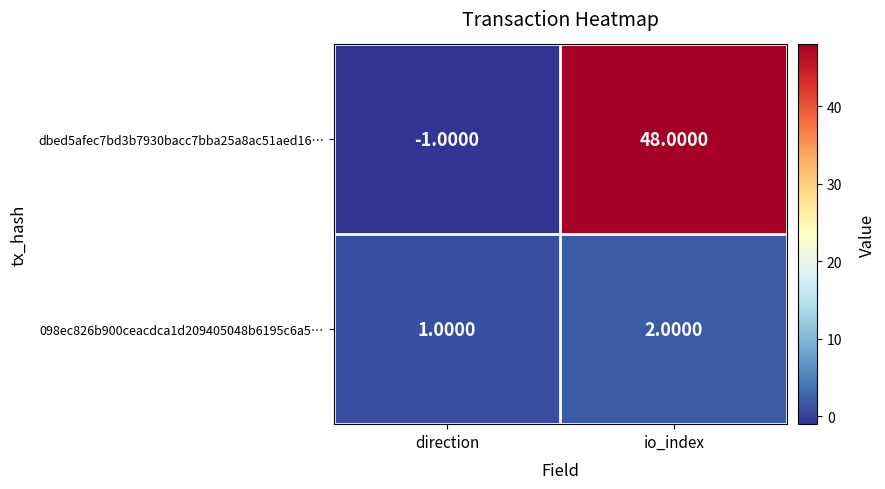

At which label does 098ec826b900ceacdca1d209405048b6195c6a5… reach its peak?

io_index